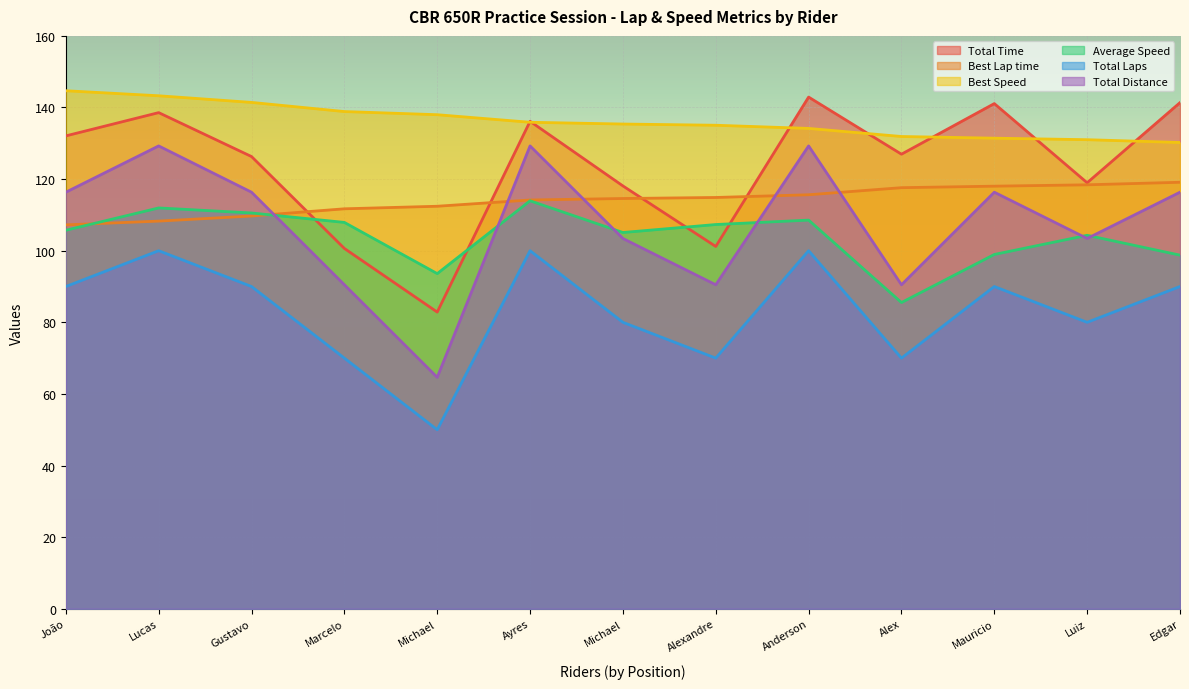

Which series has the widest spread of values?

Total Distance